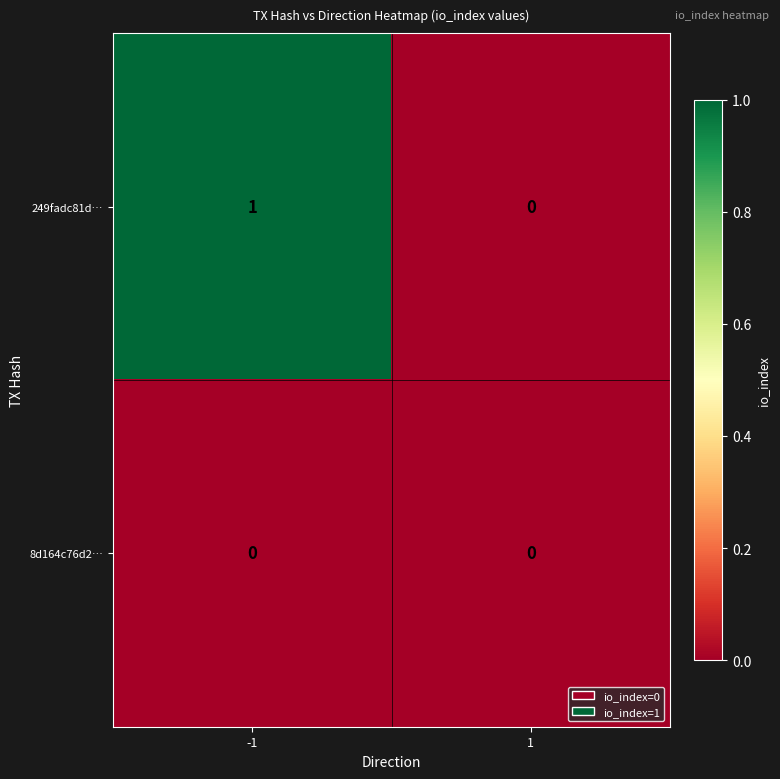

Which series has the largest total across all categories?

249fadc81d…